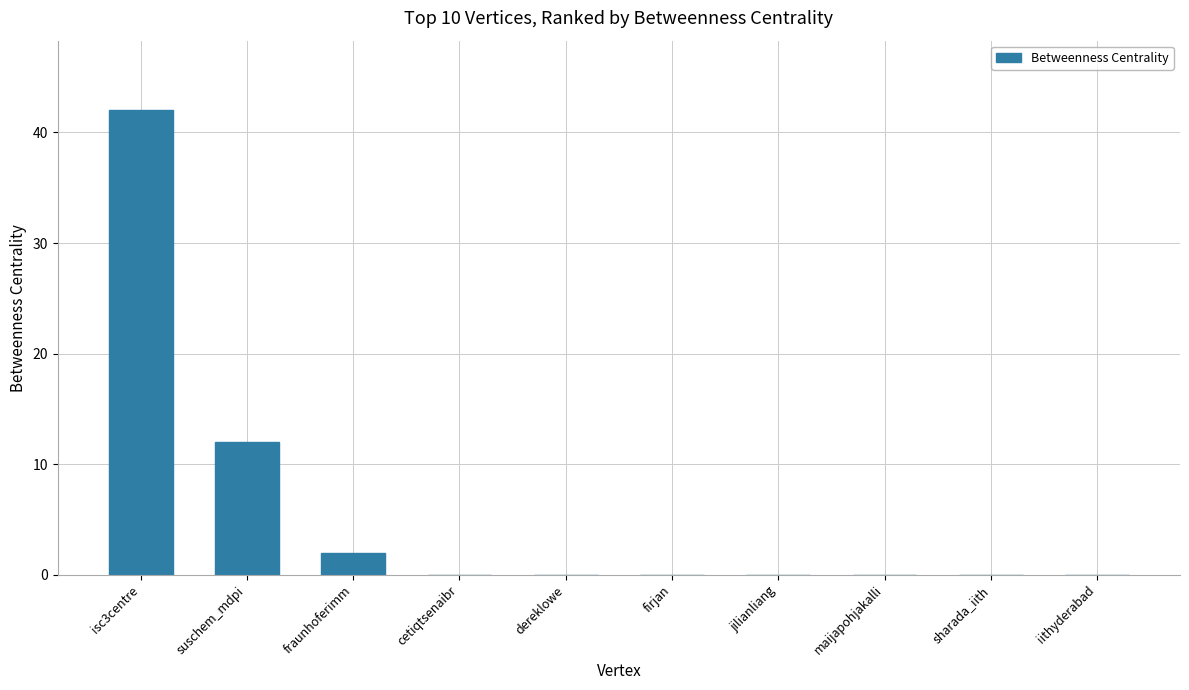

At which label is the value closest to 21?

suschem_mdpi